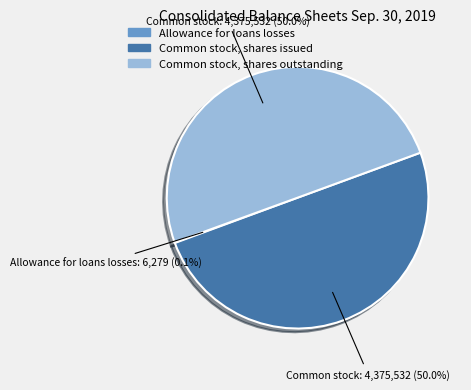

True or false: Common stock, shares outstanding accounts for 43% of the total.

False